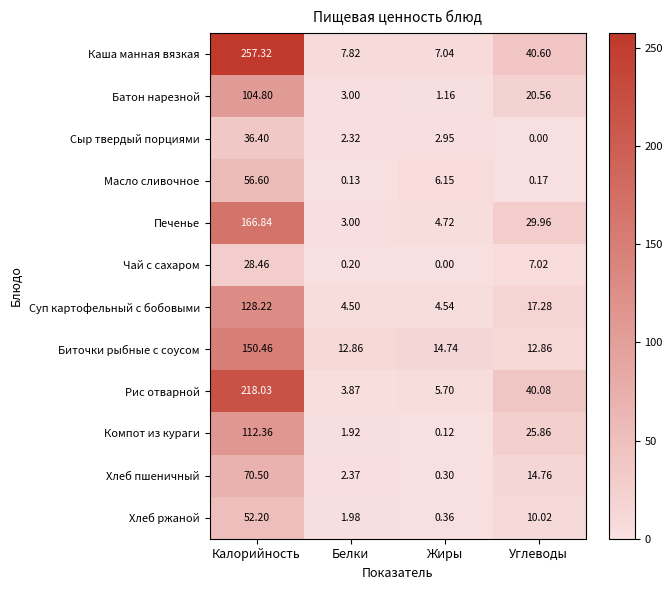

At how many categories does at least one series exceed 40?

2